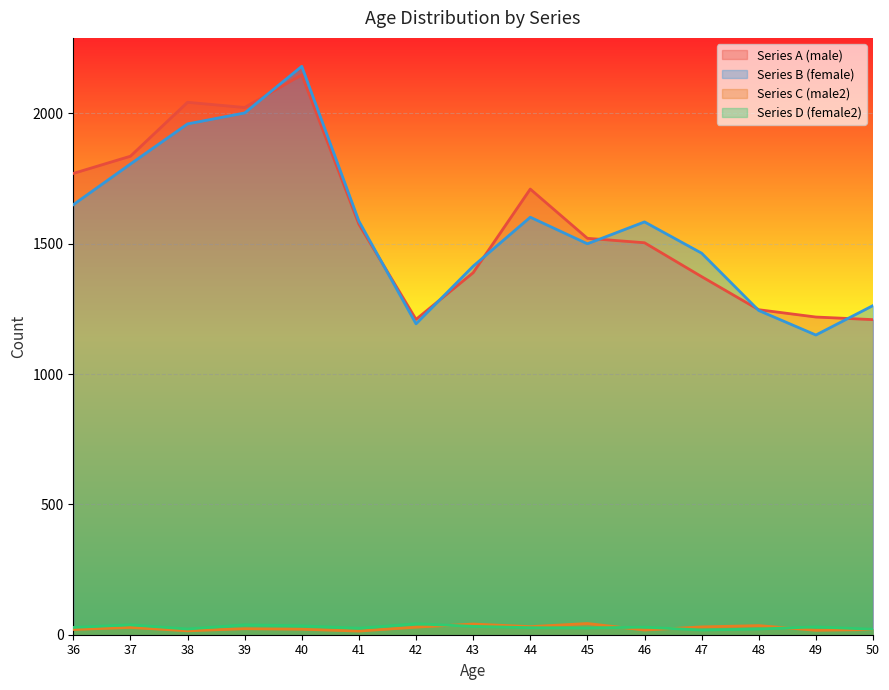

How many lines are shown in the chart?

4